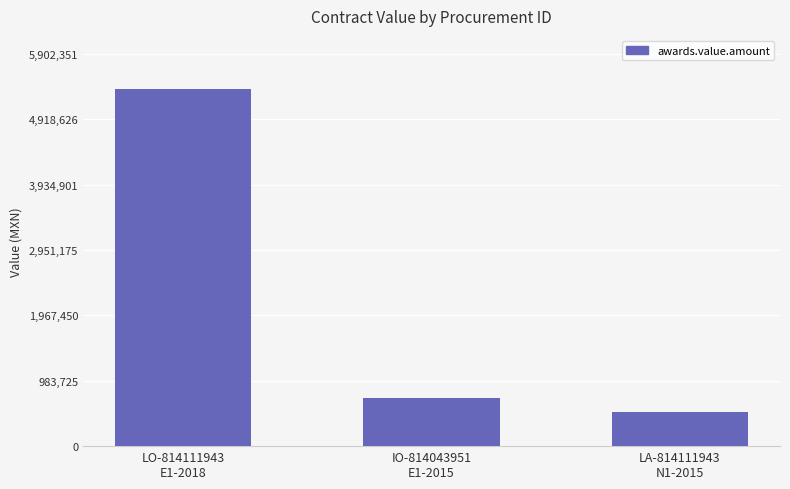

Which label corresponds to the largest value in the chart?

LO-814111943
E1-2018